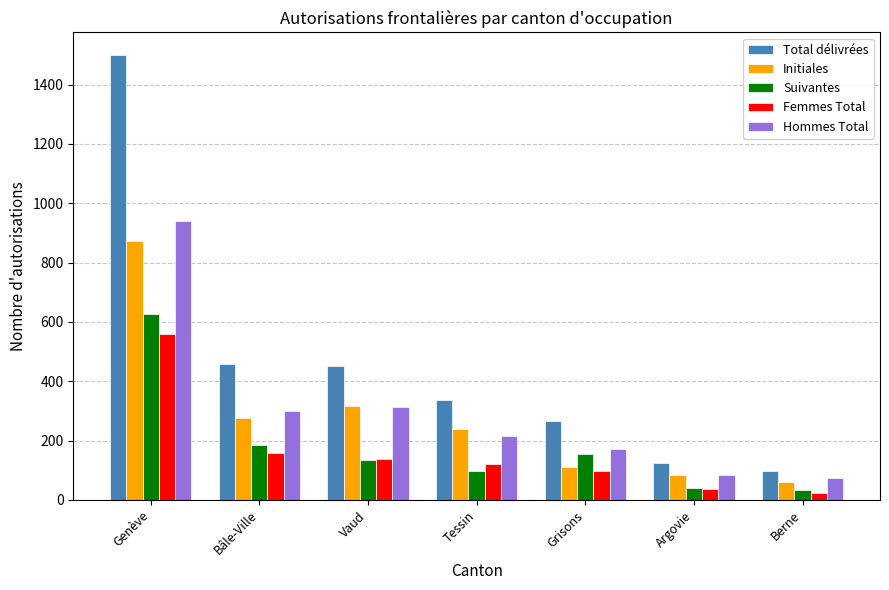

How many data points does each series have?

7